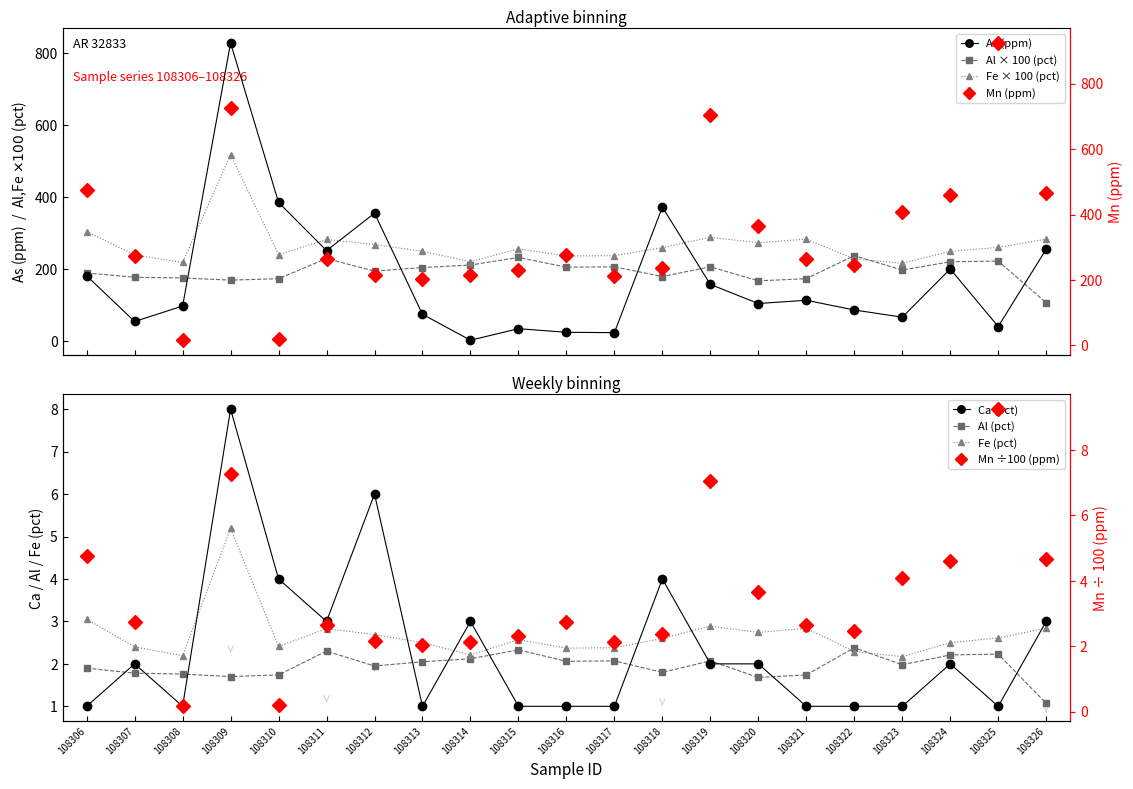

At which category is the sum across all series the highest?

108309